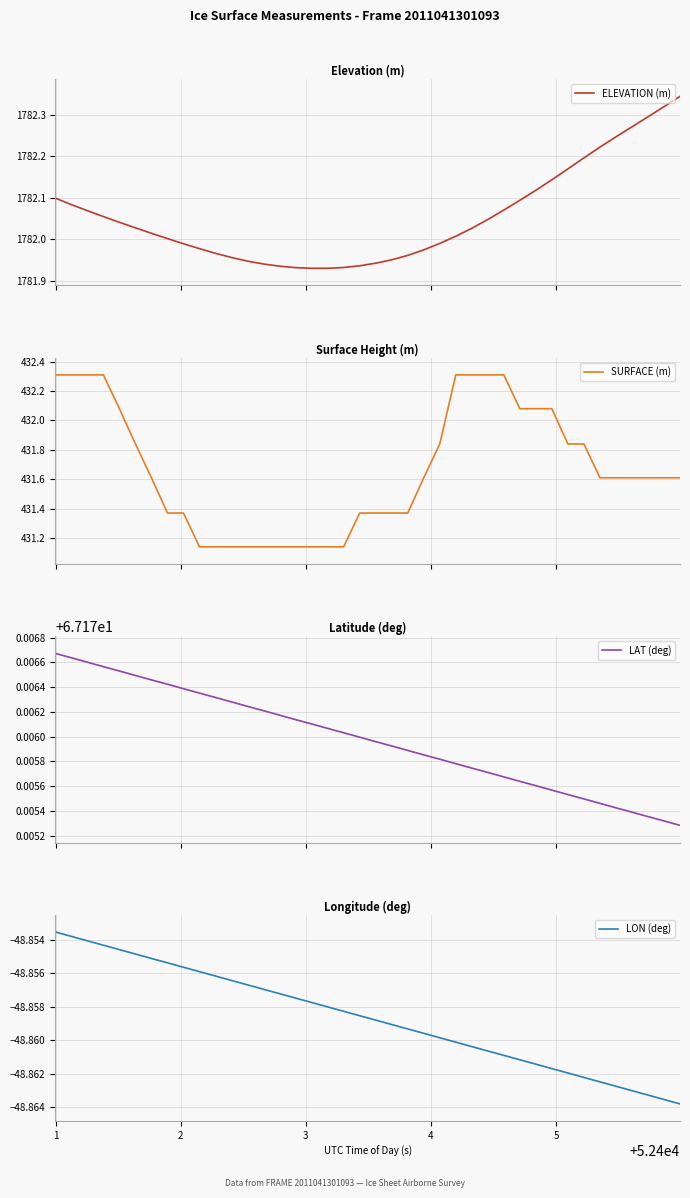

Which series has the largest total across all categories?

ELEVATION (m)